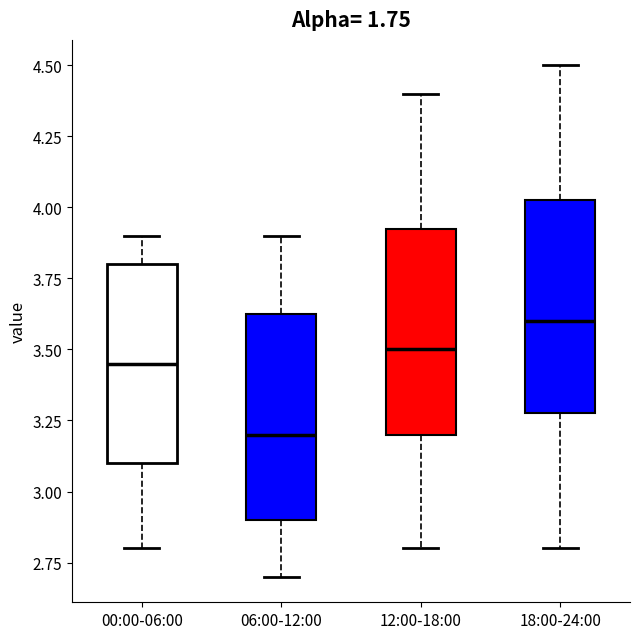

Which box has the highest median line?

18:00-24:00